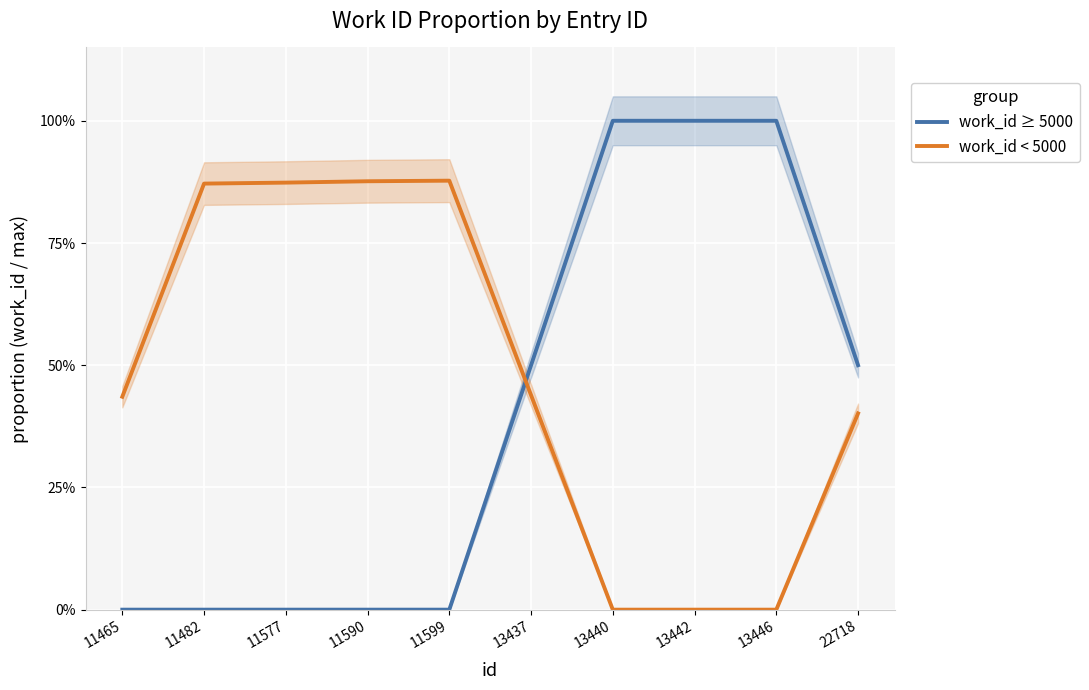

Is it true that work_id ≥ 5000 equals 0.0 at 11577?

True